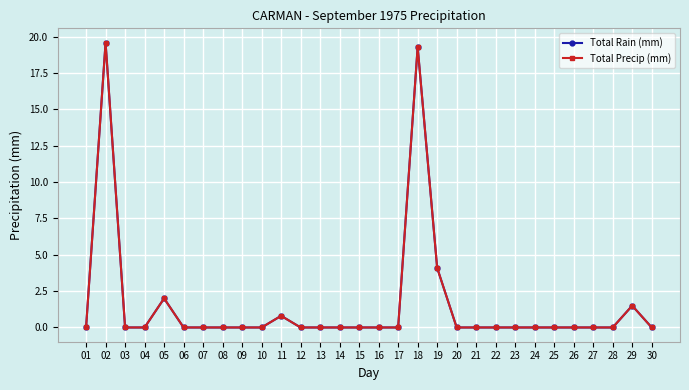

Is this an area chart (filled region under the line)?

No